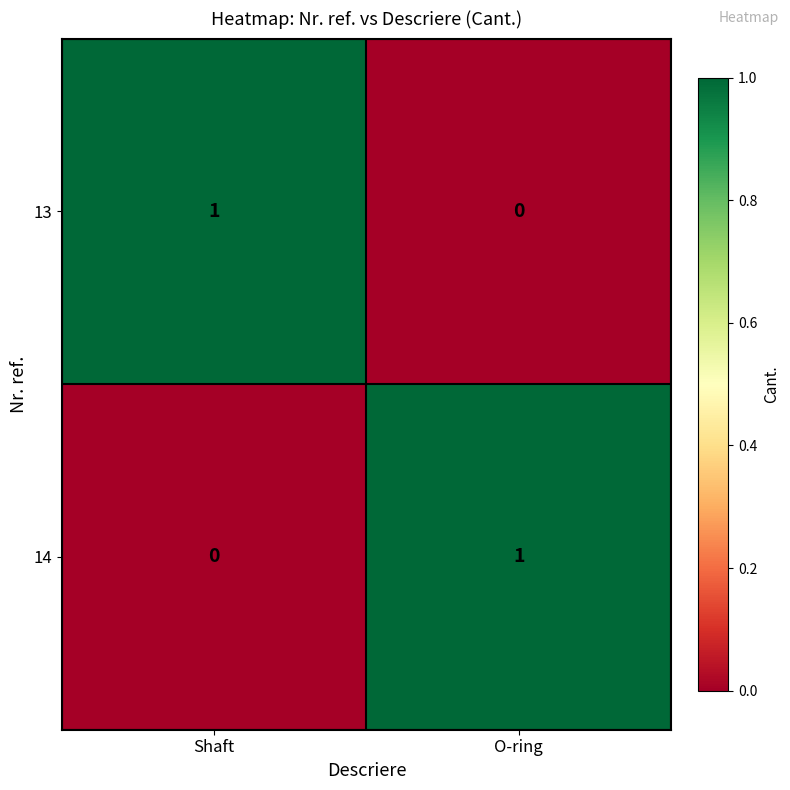

At which label is 14 closest to 0?

Shaft